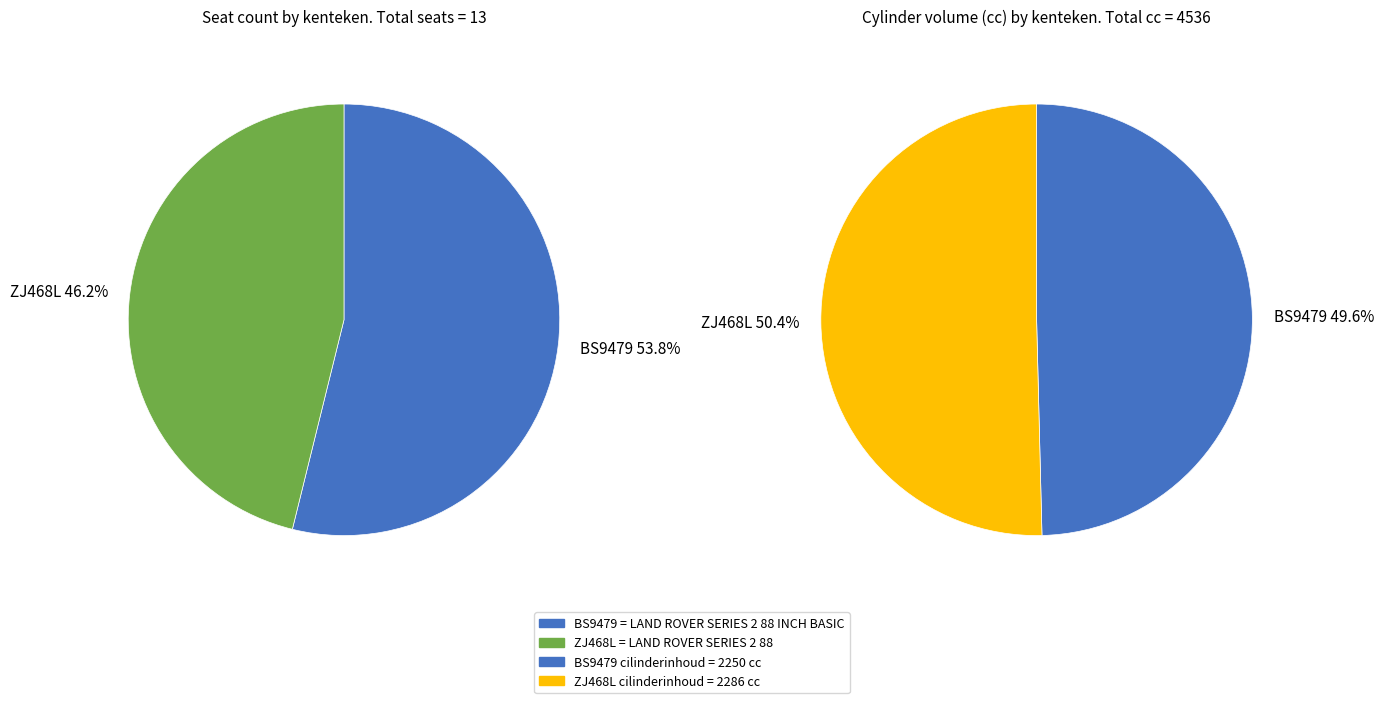

Count the number of slices in the pie.

2